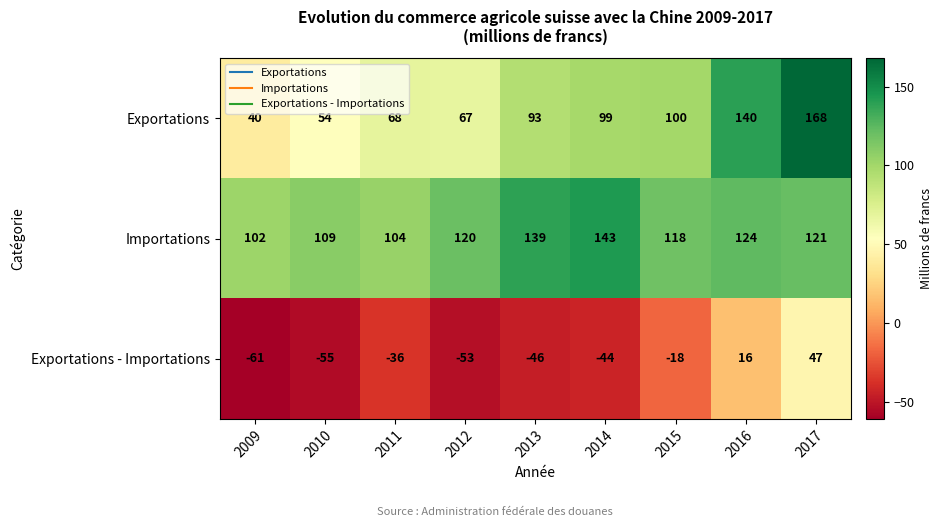

True or false: Exportations - Importations has a value of -28 at 2014.

False